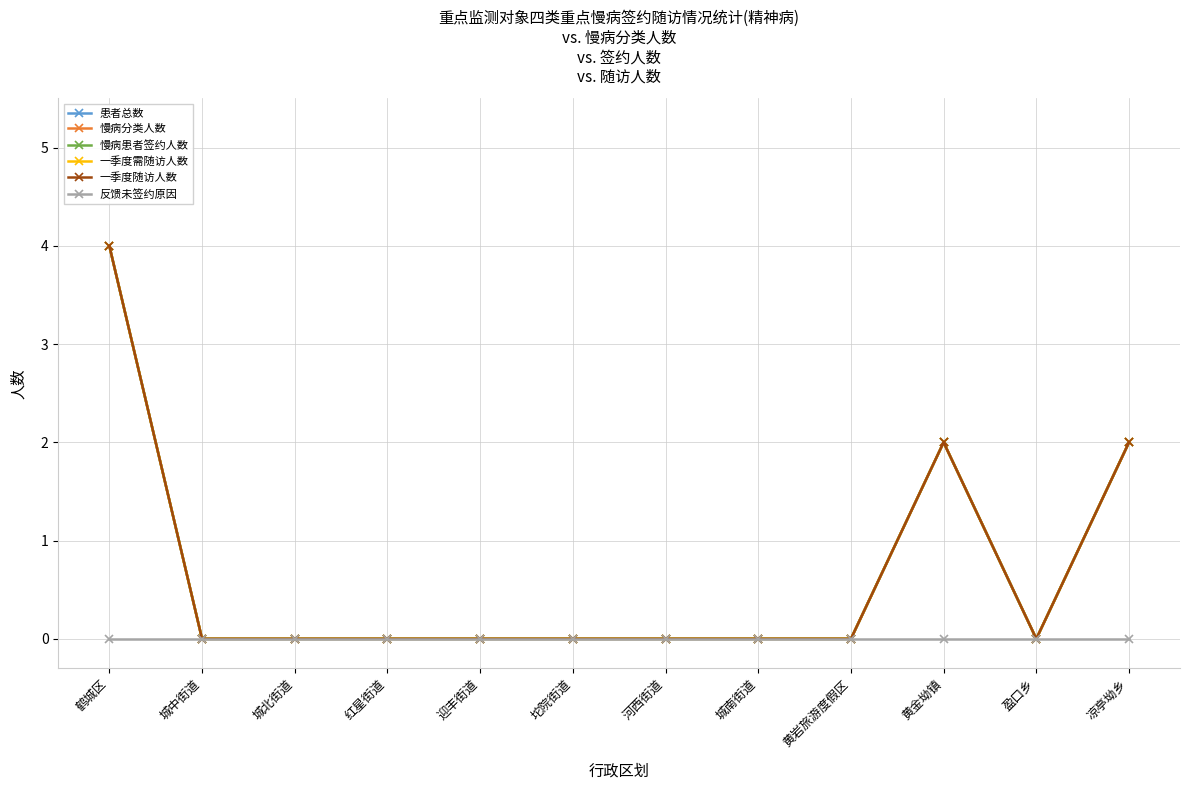

Reading left to right, extract all data points from this chart.

患者总数: 鹤城区=4	城中街道=0	城北街道=0	红星街道=0	迎丰街道=0	坨院街道=0	河西街道=0	城南街道=0	黄岩旅游度假区=0	黄金坳镇=2	盈口乡=0	凉亭坳乡=2
慢病分类人数: 鹤城区=4	城中街道=0	城北街道=0	红星街道=0	迎丰街道=0	坨院街道=0	河西街道=0	城南街道=0	黄岩旅游度假区=0	黄金坳镇=2	盈口乡=0	凉亭坳乡=2
慢病患者签约人数: 鹤城区=4	城中街道=0	城北街道=0	红星街道=0	迎丰街道=0	坨院街道=0	河西街道=0	城南街道=0	黄岩旅游度假区=0	黄金坳镇=2	盈口乡=0	凉亭坳乡=2
一季度需随访人数: 鹤城区=4	城中街道=0	城北街道=0	红星街道=0	迎丰街道=0	坨院街道=0	河西街道=0	城南街道=0	黄岩旅游度假区=0	黄金坳镇=2	盈口乡=0	凉亭坳乡=2
一季度随访人数: 鹤城区=4	城中街道=0	城北街道=0	红星街道=0	迎丰街道=0	坨院街道=0	河西街道=0	城南街道=0	黄岩旅游度假区=0	黄金坳镇=2	盈口乡=0	凉亭坳乡=2
反馈未签约原因: 鹤城区=0	城中街道=0	城北街道=0	红星街道=0	迎丰街道=0	坨院街道=0	河西街道=0	城南街道=0	黄岩旅游度假区=0	黄金坳镇=0	盈口乡=0	凉亭坳乡=0